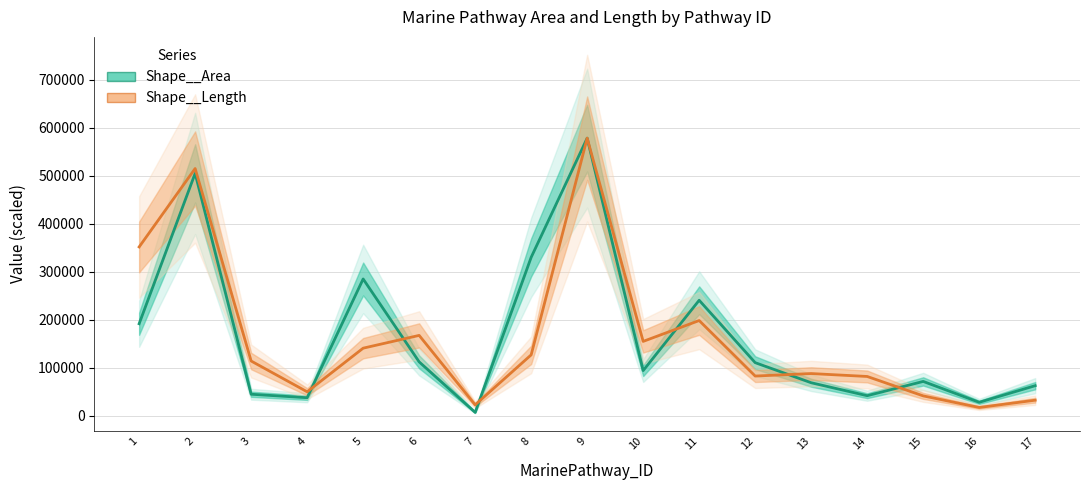

What is the difference between the maximum and minimum values in the Shape__Length series?

561029.0